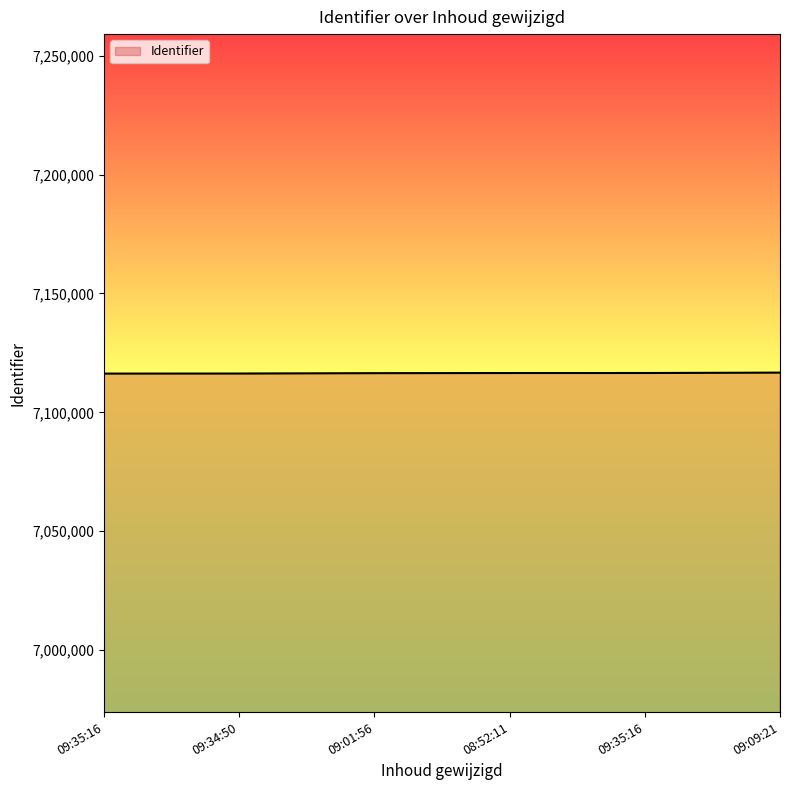

Which label corresponds to the largest value in the chart?

09:09:21